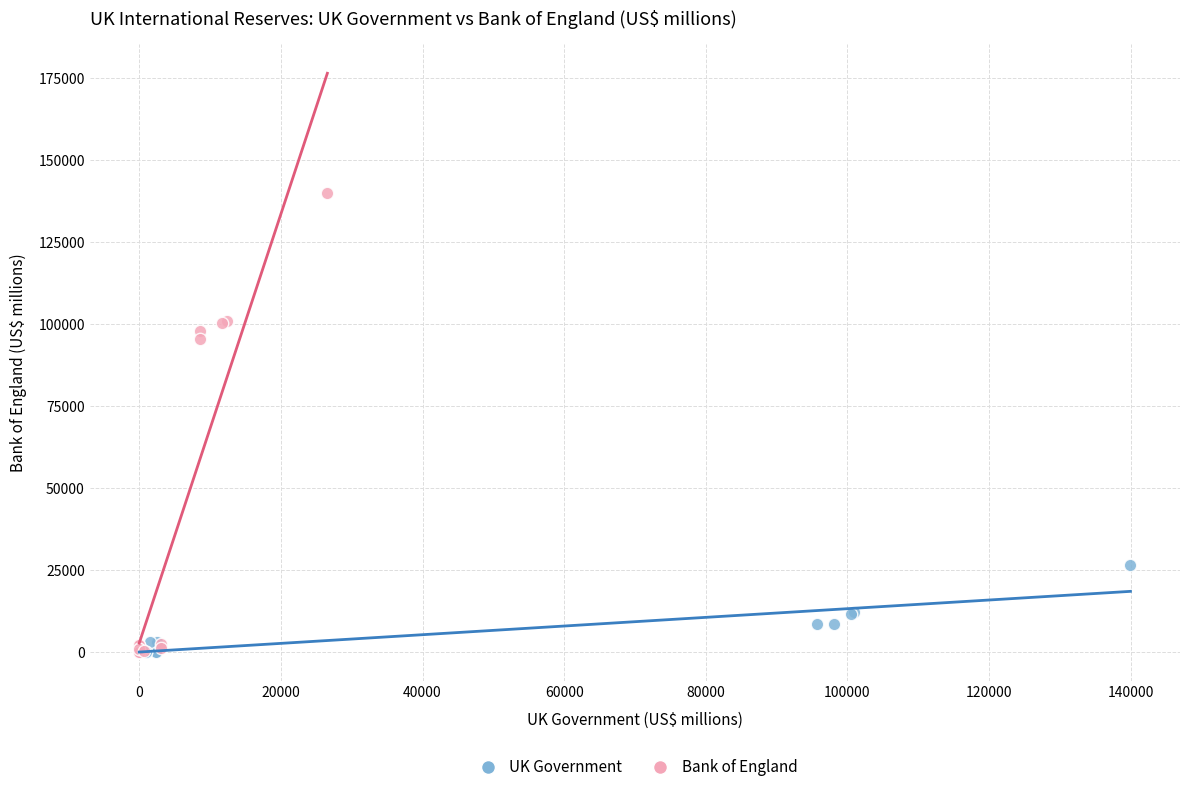

Which series contains the highest Y value?

Bank of England